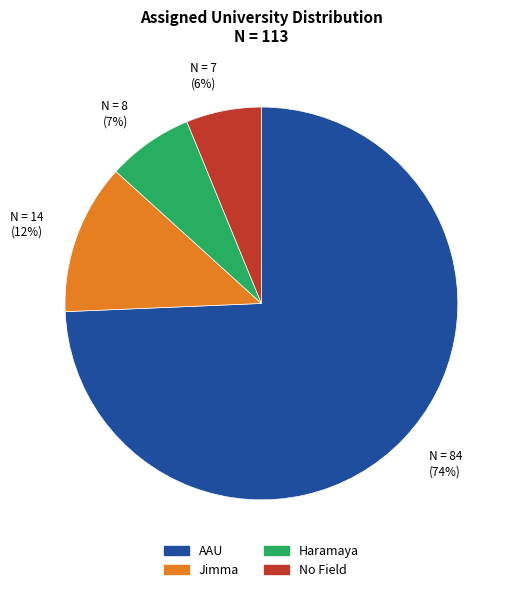

True or false: Jimma accounts for 23% of the total.

False